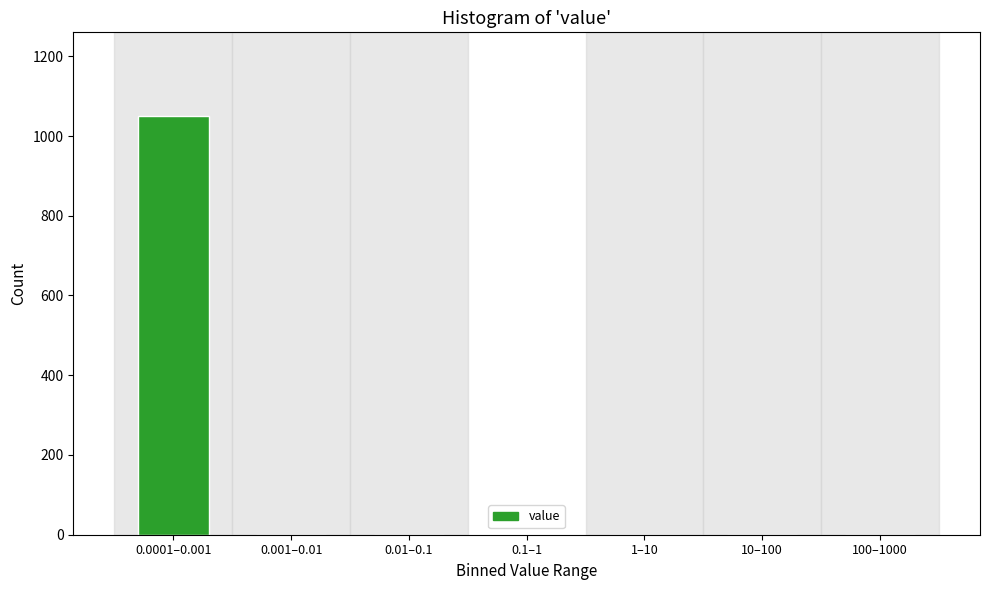

Reading right to left, transcribe all the data shown in this chart.

100–1000=0	10–100=0	1–10=0	0.1–1=0	0.01–0.1=0	0.001–0.01=0	0.0001–0.001=1050